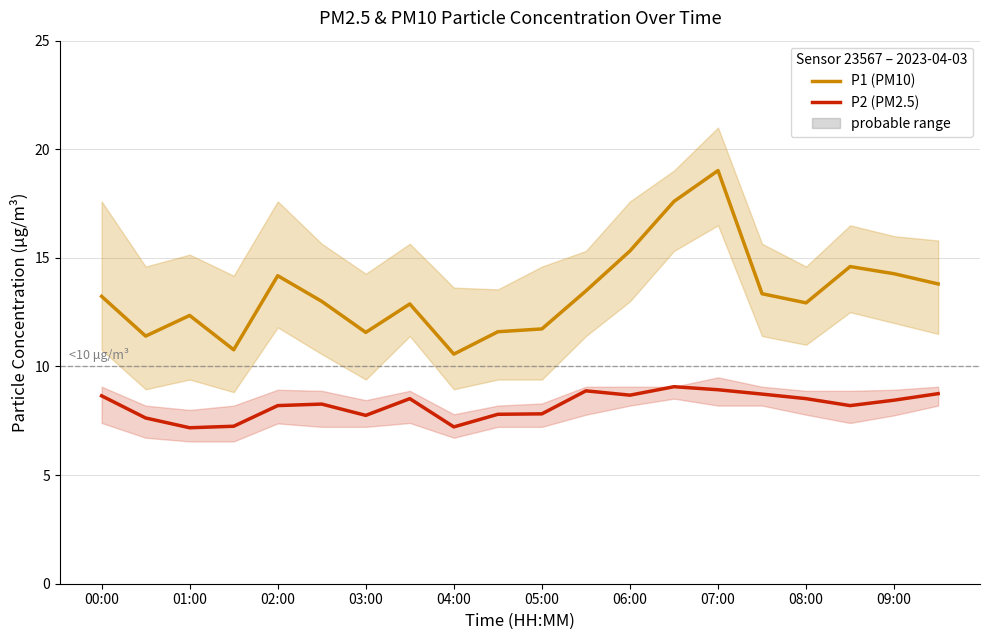

At 19, list the series in order from largest to smallest.

P1 (PM10), P2 (PM2.5)